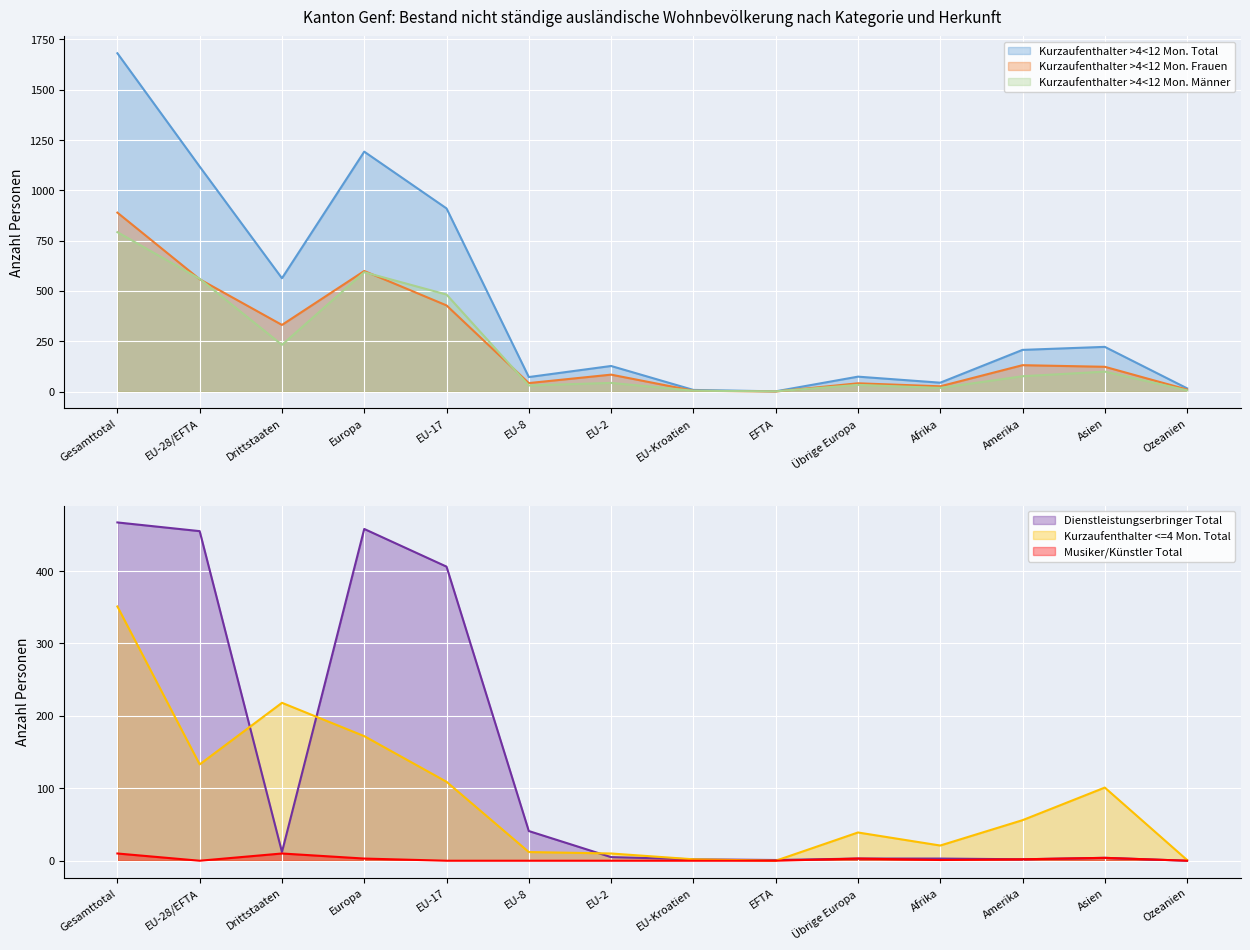

What is the total value across all series at EFTA?

3